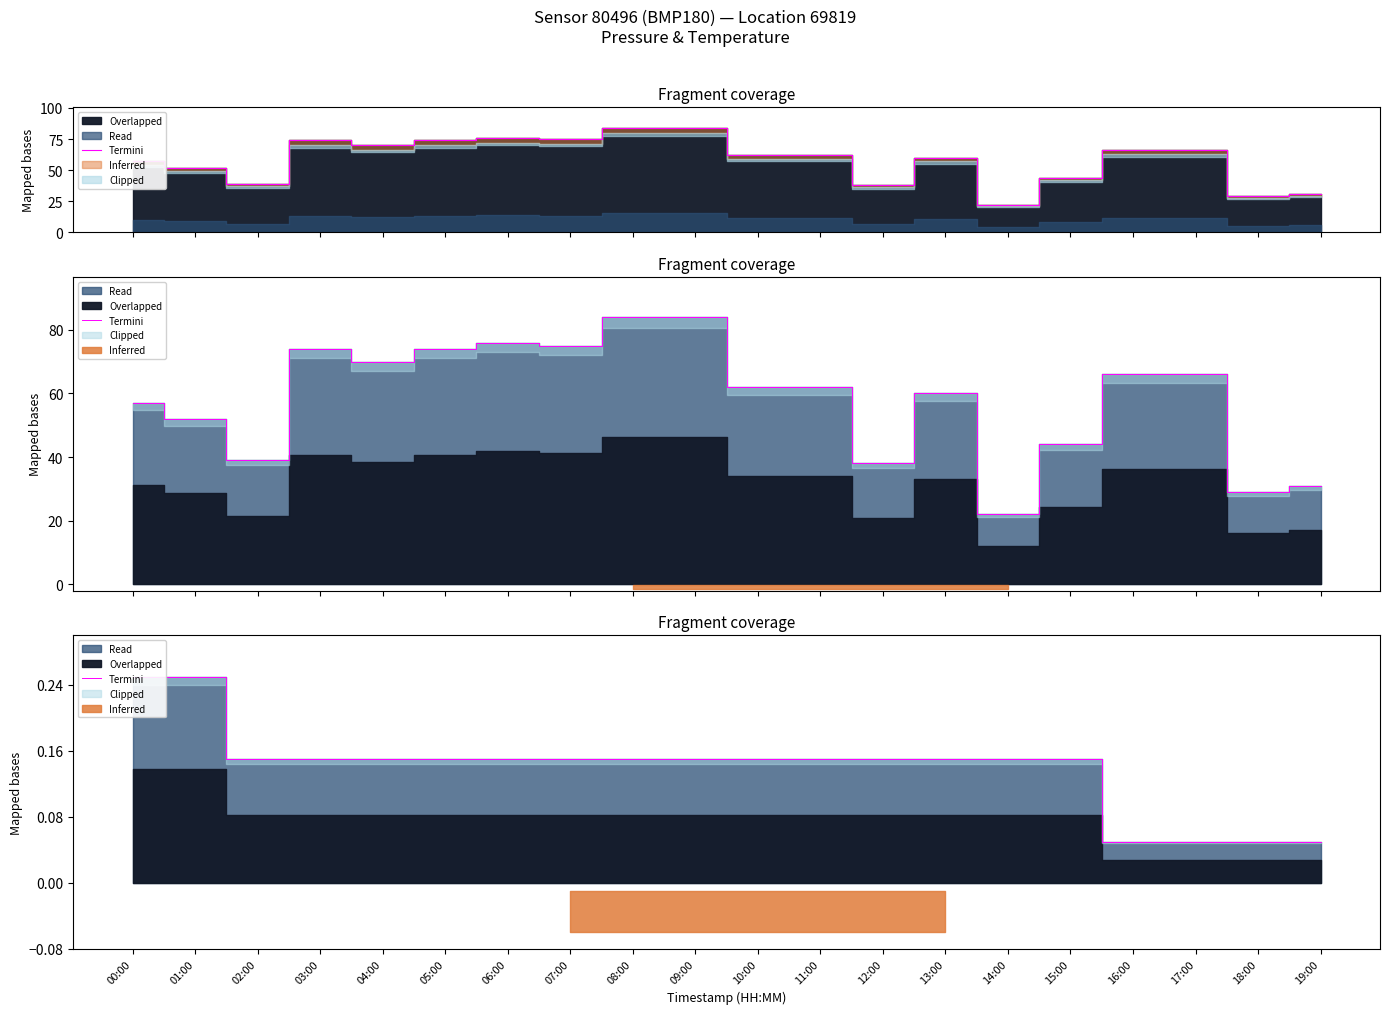

Reading left to right, transcribe all the data shown in this chart.

00:00=0.2	01:00=0.2	02:00=0.2	03:00=0.2	04:00=0.2	05:00=0.2	06:00=0.2	07:00=0.2	08:00=0.2	09:00=0.2	10:00=0.2	11:00=0.2	12:00=0.2	13:00=0.2	14:00=0.2	15:00=0.2	16:00=0.1	17:00=0.1	18:00=0.1	19:00=0.1